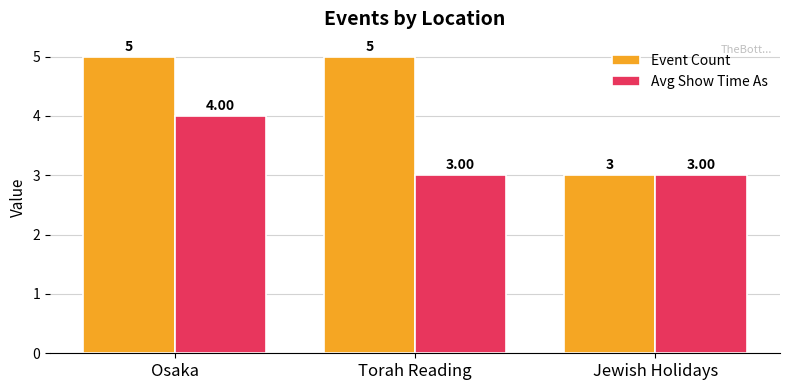

What are all the series names shown in the legend?

Event Count, Avg Show Time As